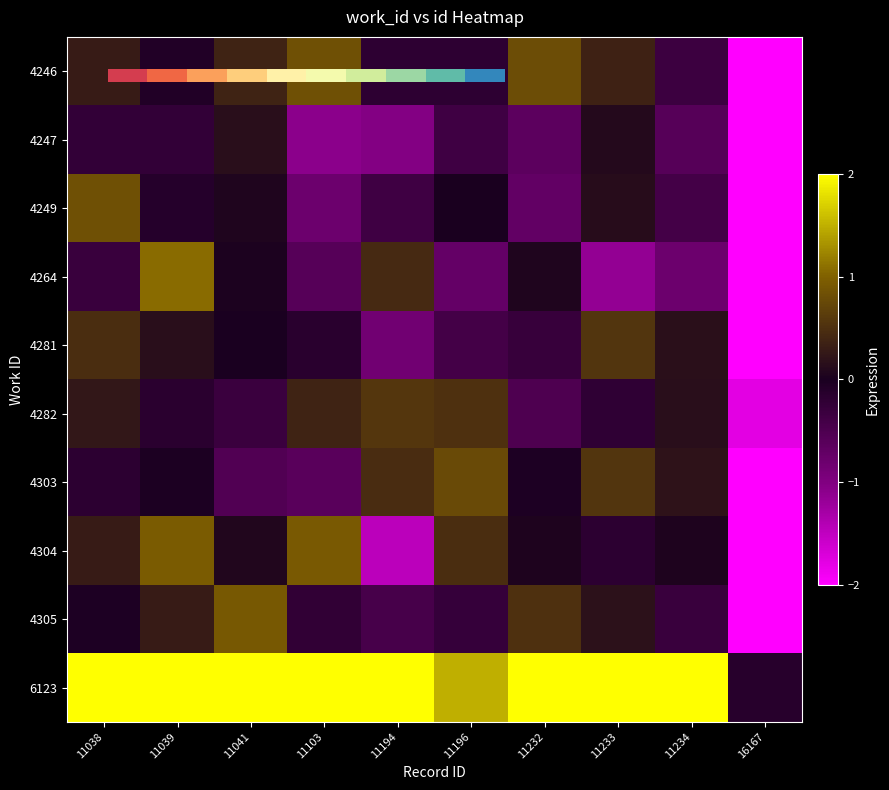

Is the value of 4282 at 11038 greater than the value of 6123 at 11039?

No